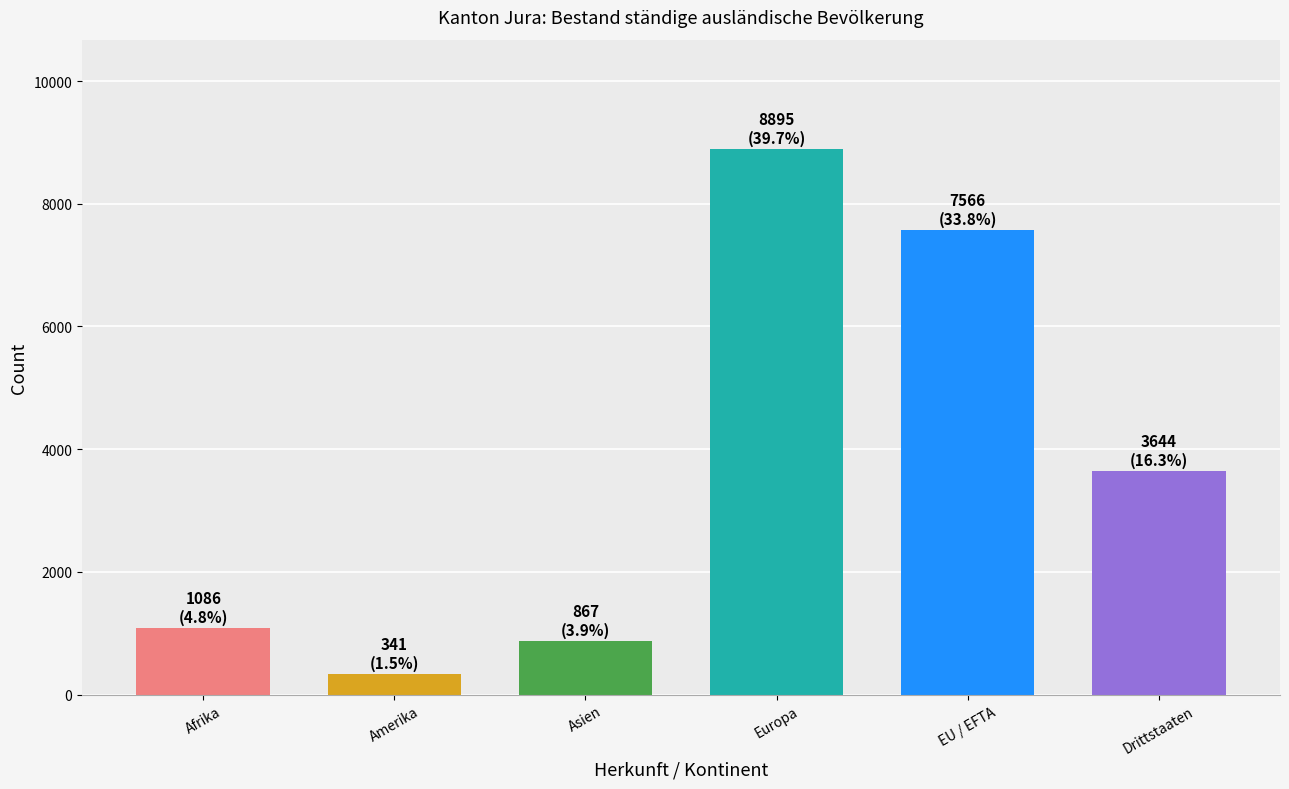

Approximately how many times larger is the value at Afrika compared to Asien?

1.3